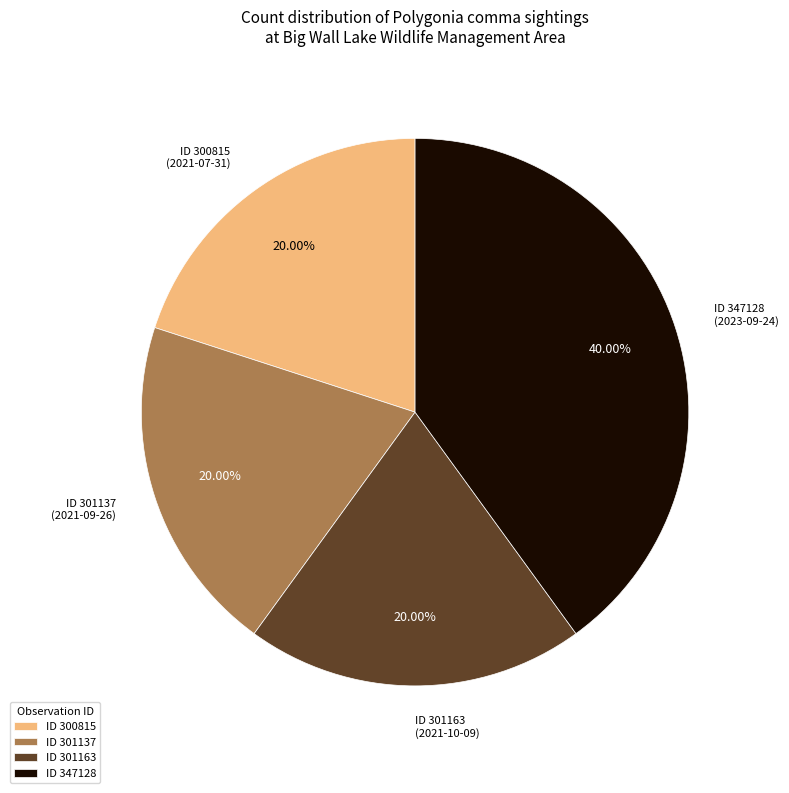

Approximately how many times larger is the value at ID 301163 compared to ID 300815?

1.0